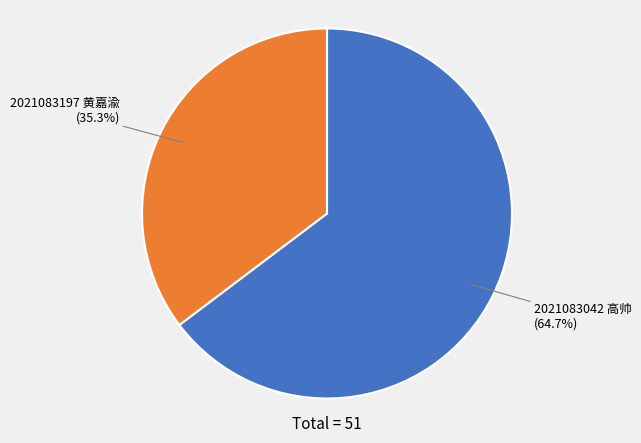

What is the total percentage of 2021083042 高帅 and 2021083197 黄嘉渝?

100.0%